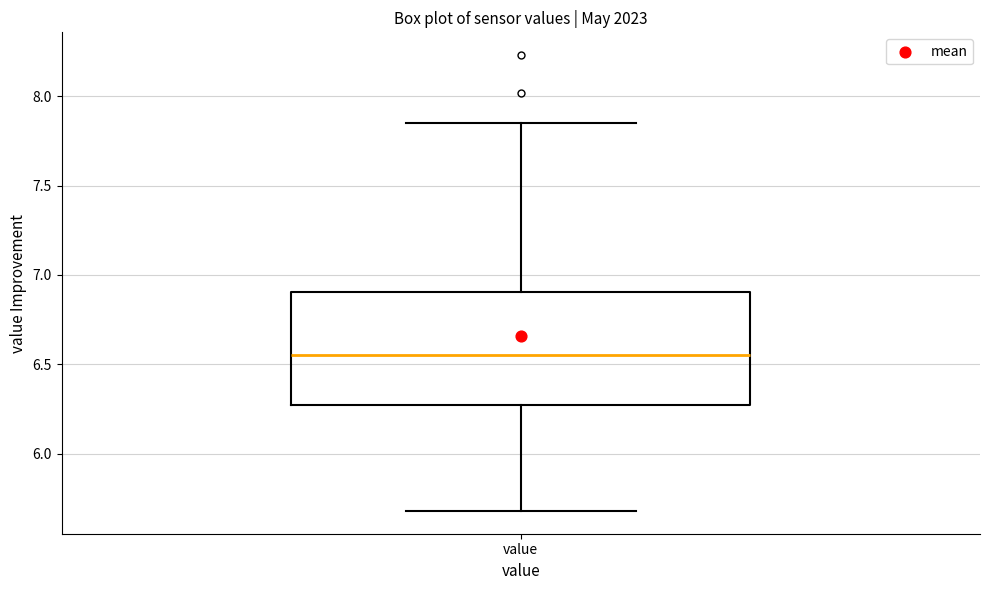

Transcribe this box plot: give where the median line is, the range the box spans, and where the two whiskers end, as read against the y-axis. The values are not printed on the chart, so give them approximately, as read against the axis.

median 6.55, box 6.25 to 6.90, whiskers 5.70 to 7.85